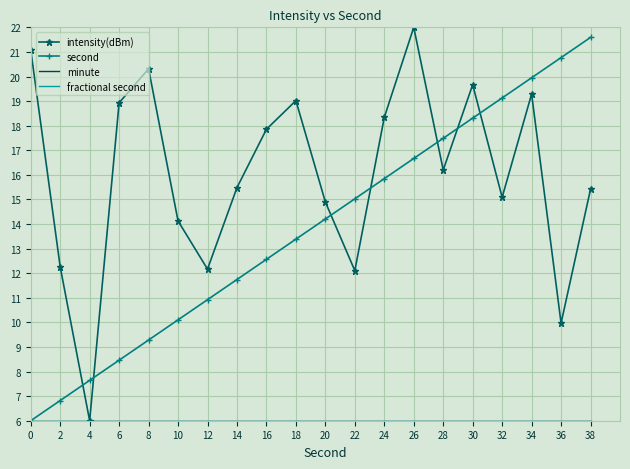

What is the value of the intensity(dBm) point at the 19th from the left?

10.0